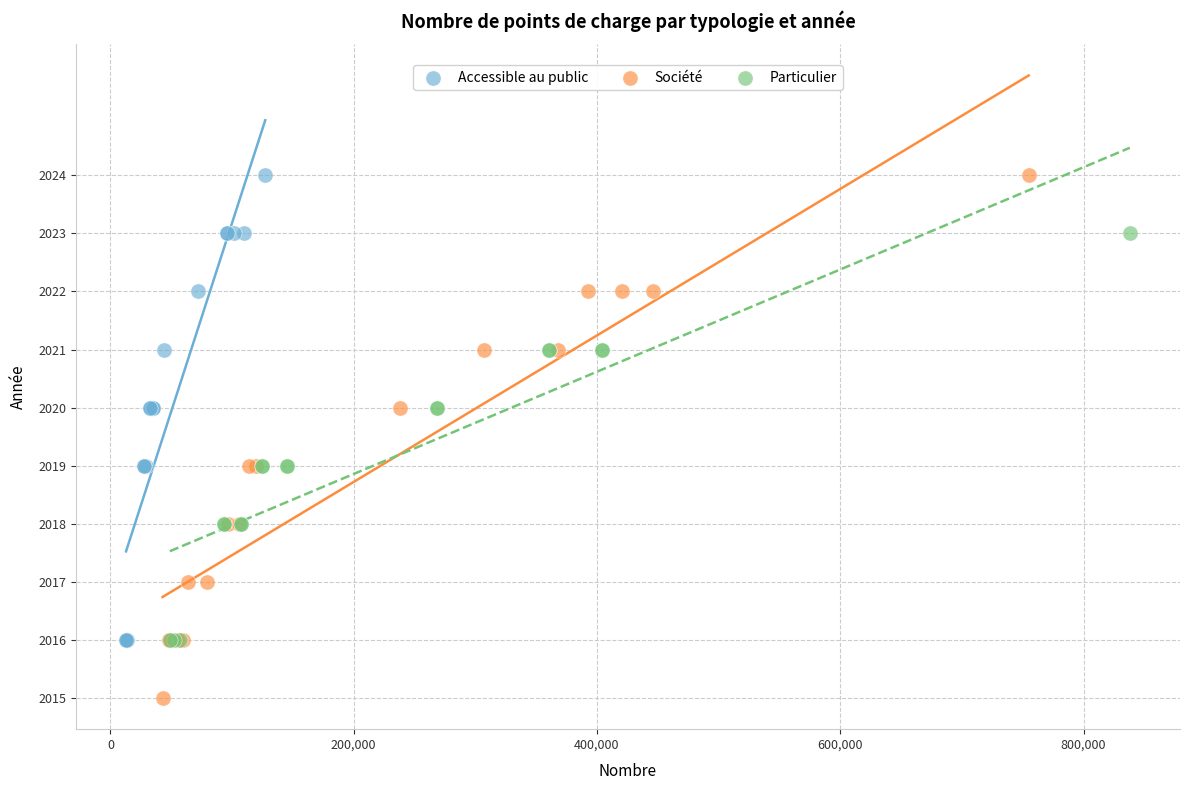

Which series reaches the minimum Y coordinate?

Société